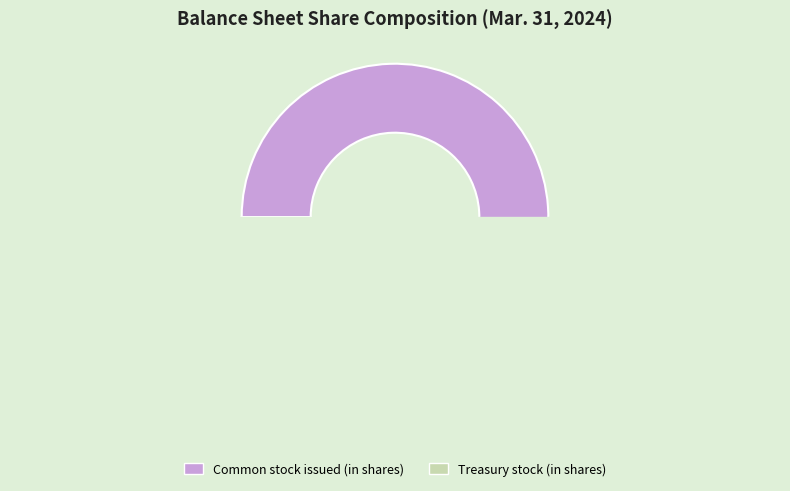

Count the number of slices in the pie.

2